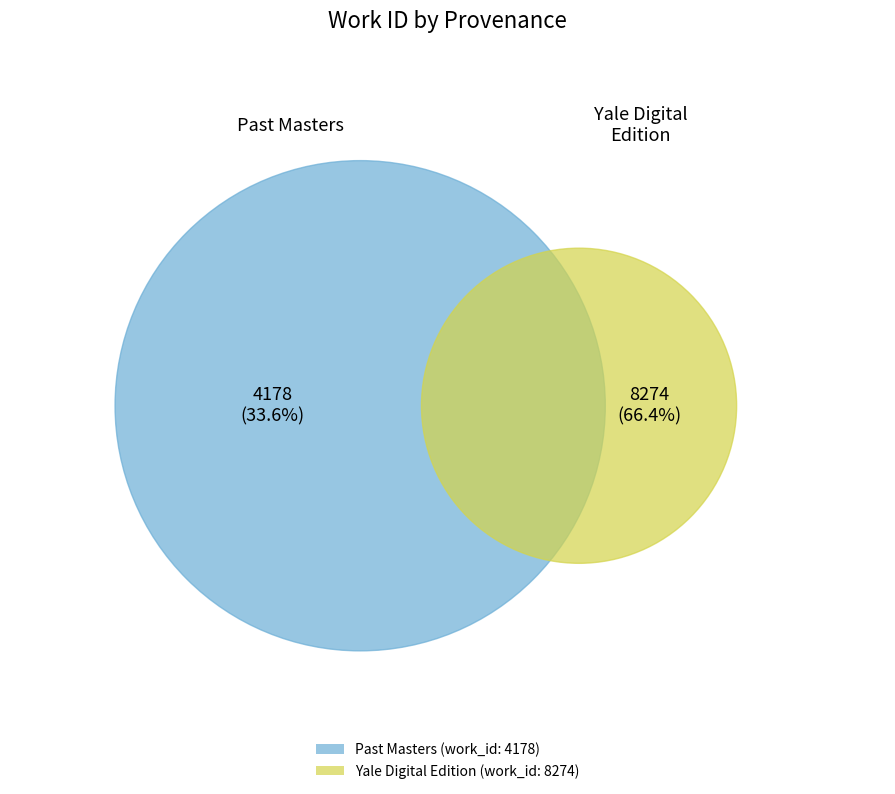

How many slices are in this pie chart?

2